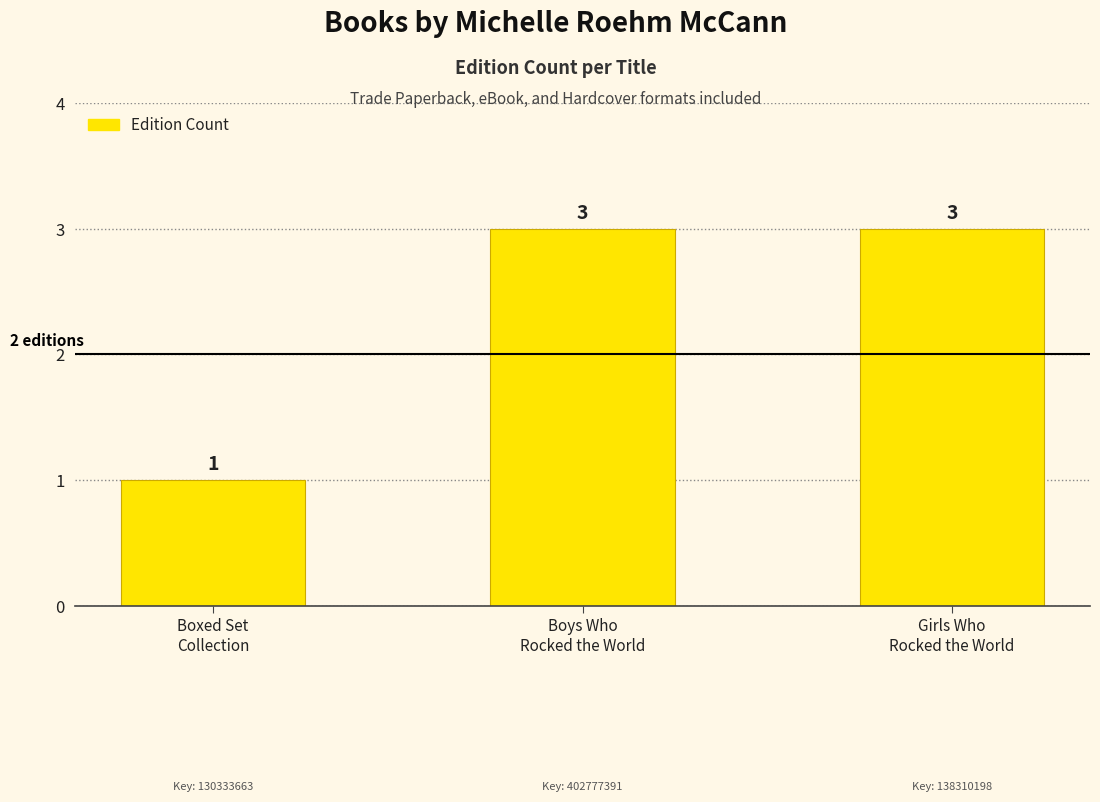

What is the maximum value shown in the chart?

3